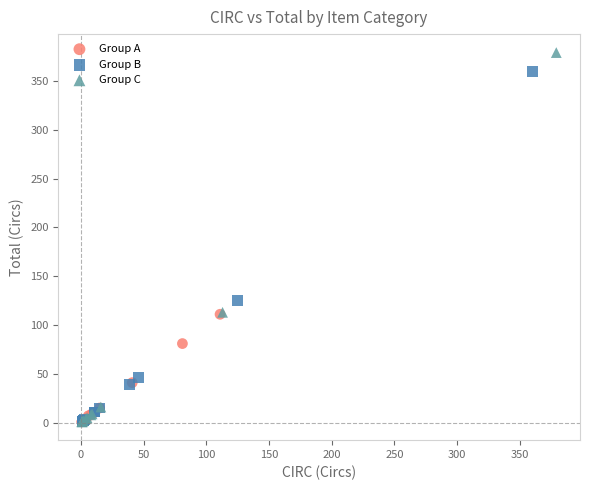

Which series has the widest spread of Y values?

Group C